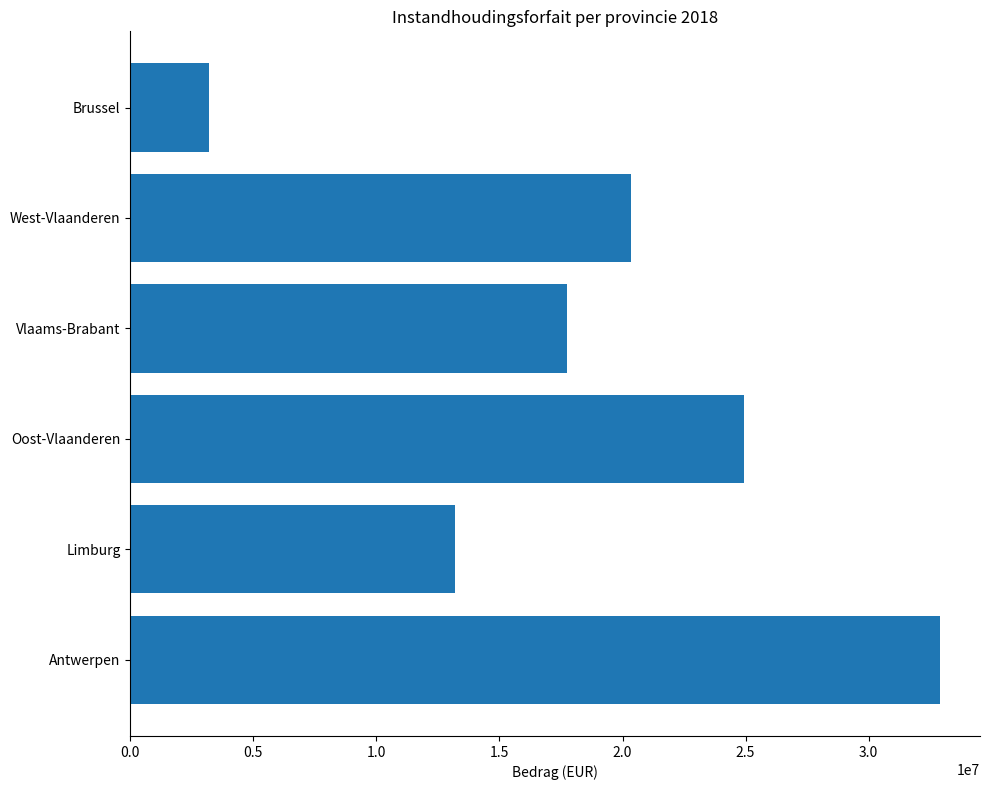

Count the number of values greater than 20357381.

3